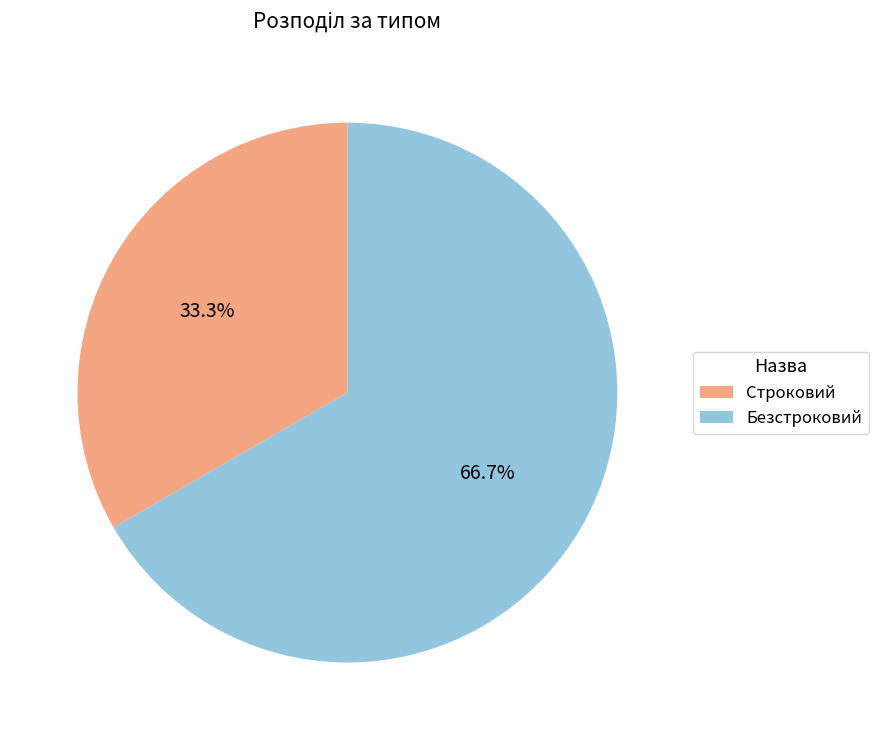

Which category has the biggest portion of the pie?

Безстроковий